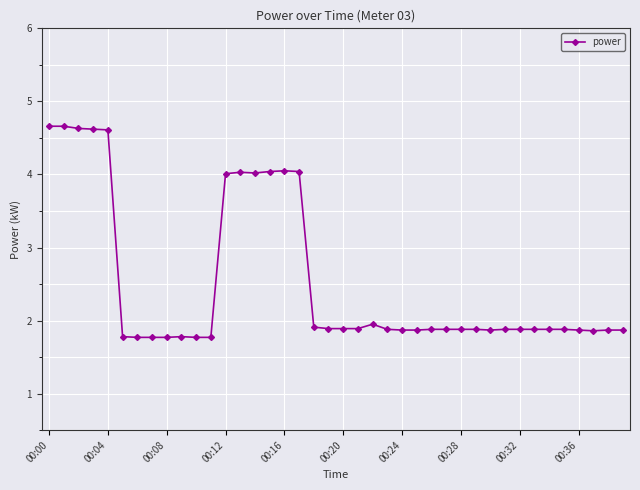

What is the sum of all values?

101.2